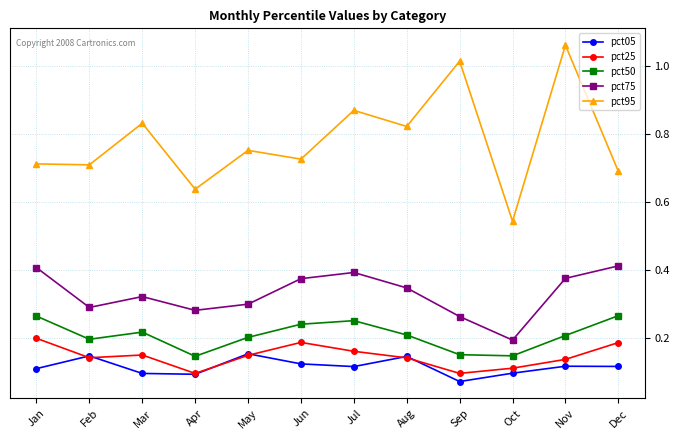

List the series in order of their peak value, lowest first.

pct05, pct25, pct50, pct75, pct95